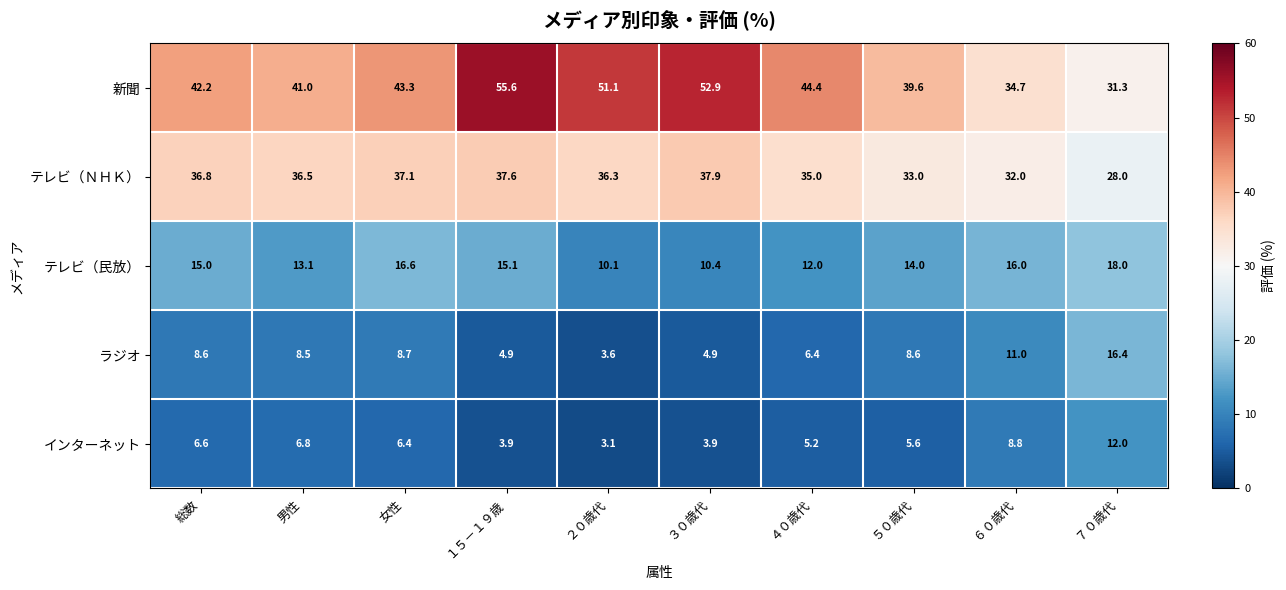

What is the difference between the maximum and second lowest values in the テレビ（ＮＨＫ） series?

5.9